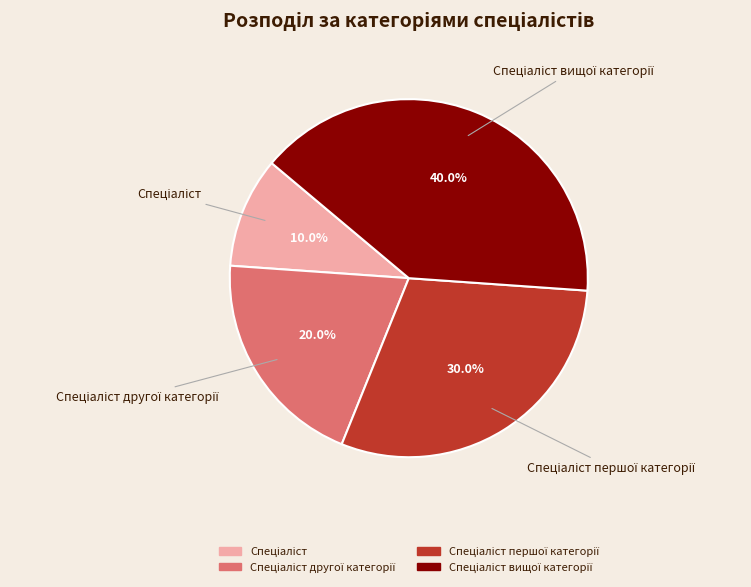

How many slices are in this pie chart?

4